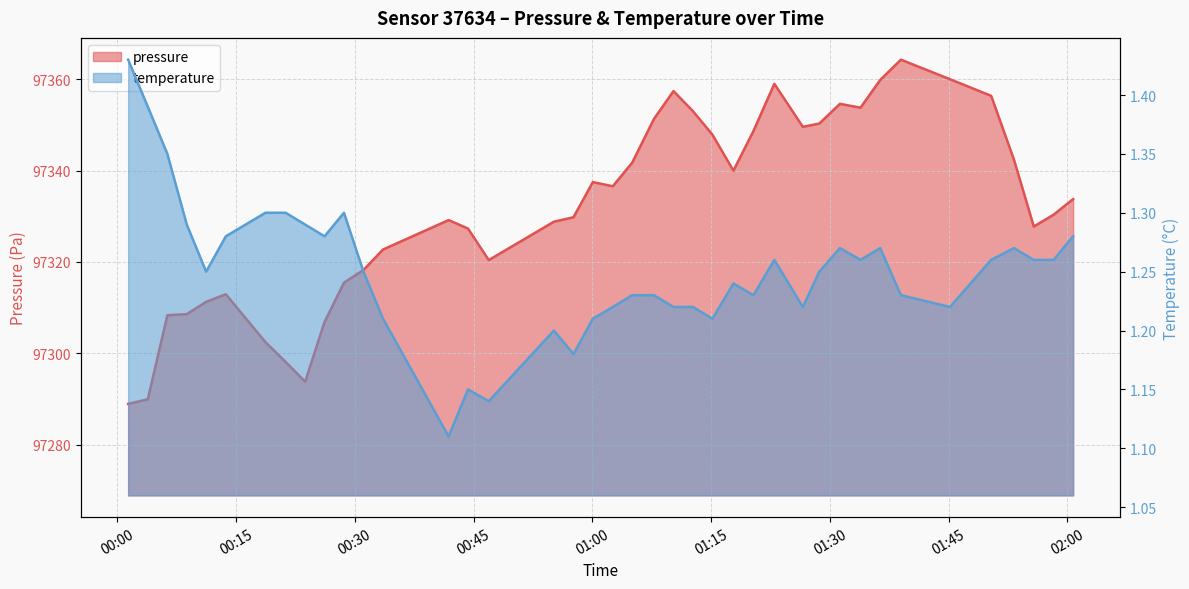

Reading left to right, what are all the values shown in this chart?

pressure: 2023-02-26T00:01:23=97288.9	2023-02-26T00:03:52=97290.0	2023-02-26T00:06:20=97308.3	2023-02-26T00:08:47=97308.6	2023-02-26T00:11:14=97311.3	2023-02-26T00:13:43=97312.9	2023-02-26T00:18:43=97302.5	2023-02-26T00:21:16=97298.1	2023-02-26T00:23:44=97293.8	2023-02-26T00:26:11=97306.9	2023-02-26T00:28:38=97315.5	2023-02-26T00:31:06=97318.2	2023-02-26T00:33:34=97322.7	2023-02-26T00:41:51=97329.2	2023-02-26T00:44:18=97327.3	2023-02-26T00:46:55=97320.4	2023-02-26T00:55:09=97328.8	2023-02-26T00:57:37=97329.8	2023-02-26T01:00:04=97337.5	2023-02-26T01:02:35=97336.6	2023-02-26T01:05:02=97341.7	2023-02-26T01:07:46=97351.2	2023-02-26T01:10:15=97357.4	2023-02-26T01:12:42=97353.0	2023-02-26T01:15:10=97347.8	2023-02-26T01:17:49=97340.0	2023-02-26T01:20:21=97348.7	2023-02-26T01:22:59=97359.0	2023-02-26T01:26:35=97349.6	2023-02-26T01:28:40=97350.3	2023-02-26T01:31:16=97354.6	2023-02-26T01:33:52=97353.8	2023-02-26T01:36:21=97359.8	2023-02-26T01:38:58=97364.2	2023-02-26T01:45:10=97360.0	2023-02-26T01:50:22=97356.3	2023-02-26T01:53:14=97342.4	2023-02-26T01:55:45=97327.8	2023-02-26T01:58:15=97330.3	2023-02-26T02:00:43=97333.8
temperature: 2023-02-26T00:01:23=1.4	2023-02-26T00:03:52=1.4	2023-02-26T00:06:20=1.4	2023-02-26T00:08:47=1.3	2023-02-26T00:11:14=1.2	2023-02-26T00:13:43=1.3	2023-02-26T00:18:43=1.3	2023-02-26T00:21:16=1.3	2023-02-26T00:23:44=1.3	2023-02-26T00:26:11=1.3	2023-02-26T00:28:38=1.3	2023-02-26T00:31:06=1.2	2023-02-26T00:33:34=1.2	2023-02-26T00:41:51=1.1	2023-02-26T00:44:18=1.1	2023-02-26T00:46:55=1.1	2023-02-26T00:55:09=1.2	2023-02-26T00:57:37=1.2	2023-02-26T01:00:04=1.2	2023-02-26T01:02:35=1.2	2023-02-26T01:05:02=1.2	2023-02-26T01:07:46=1.2	2023-02-26T01:10:15=1.2	2023-02-26T01:12:42=1.2	2023-02-26T01:15:10=1.2	2023-02-26T01:17:49=1.2	2023-02-26T01:20:21=1.2	2023-02-26T01:22:59=1.3	2023-02-26T01:26:35=1.2	2023-02-26T01:28:40=1.2	2023-02-26T01:31:16=1.3	2023-02-26T01:33:52=1.3	2023-02-26T01:36:21=1.3	2023-02-26T01:38:58=1.2	2023-02-26T01:45:10=1.2	2023-02-26T01:50:22=1.3	2023-02-26T01:53:14=1.3	2023-02-26T01:55:45=1.3	2023-02-26T01:58:15=1.3	2023-02-26T02:00:43=1.3